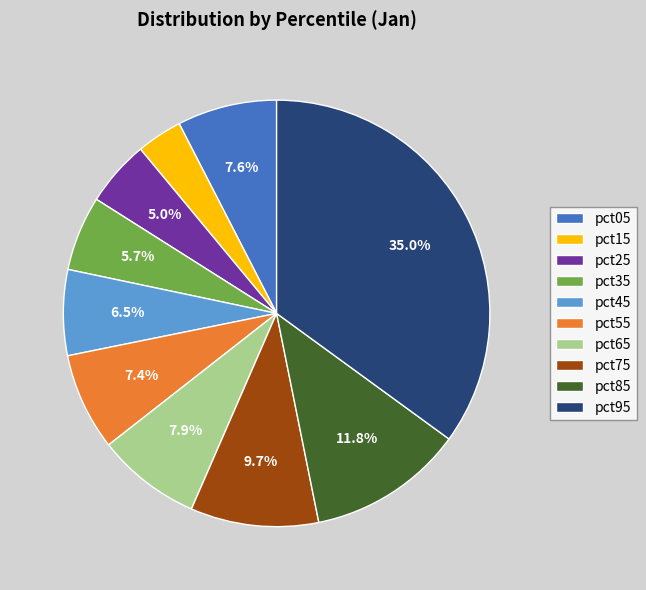

To the nearest percent, what is the average slice percentage?

10%